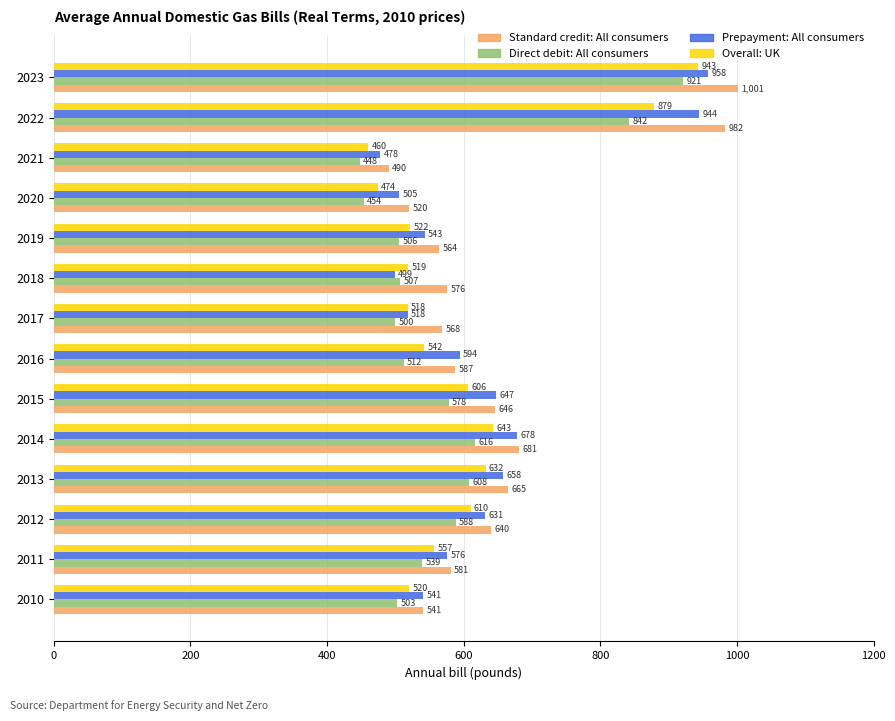

Which series has the largest total across all categories?

Standard credit: All consumers